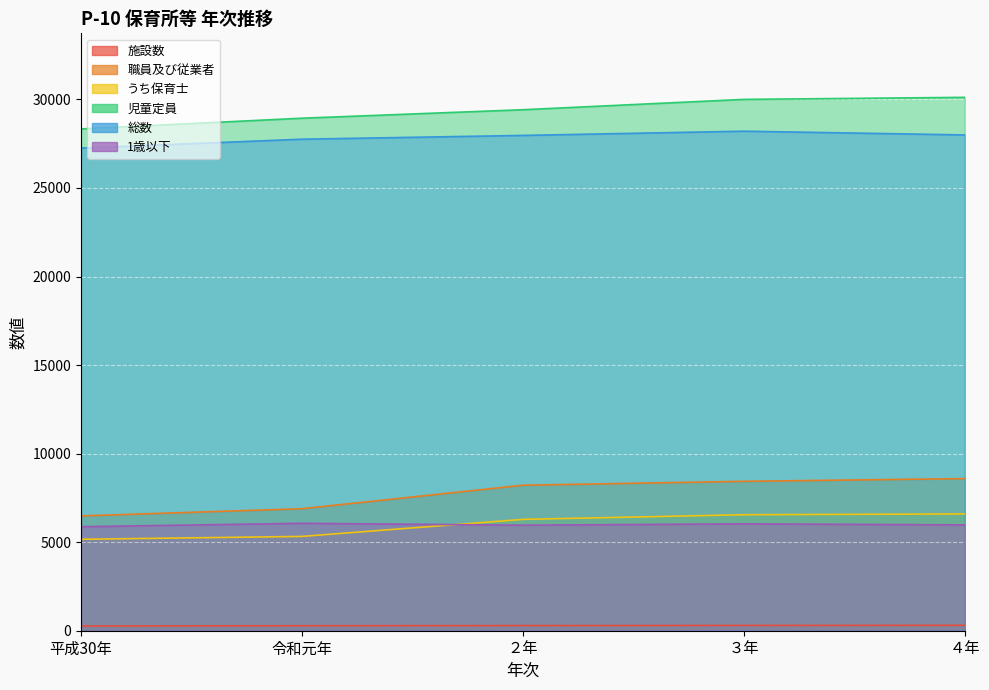

What is the sum of all 総数 values?

139177